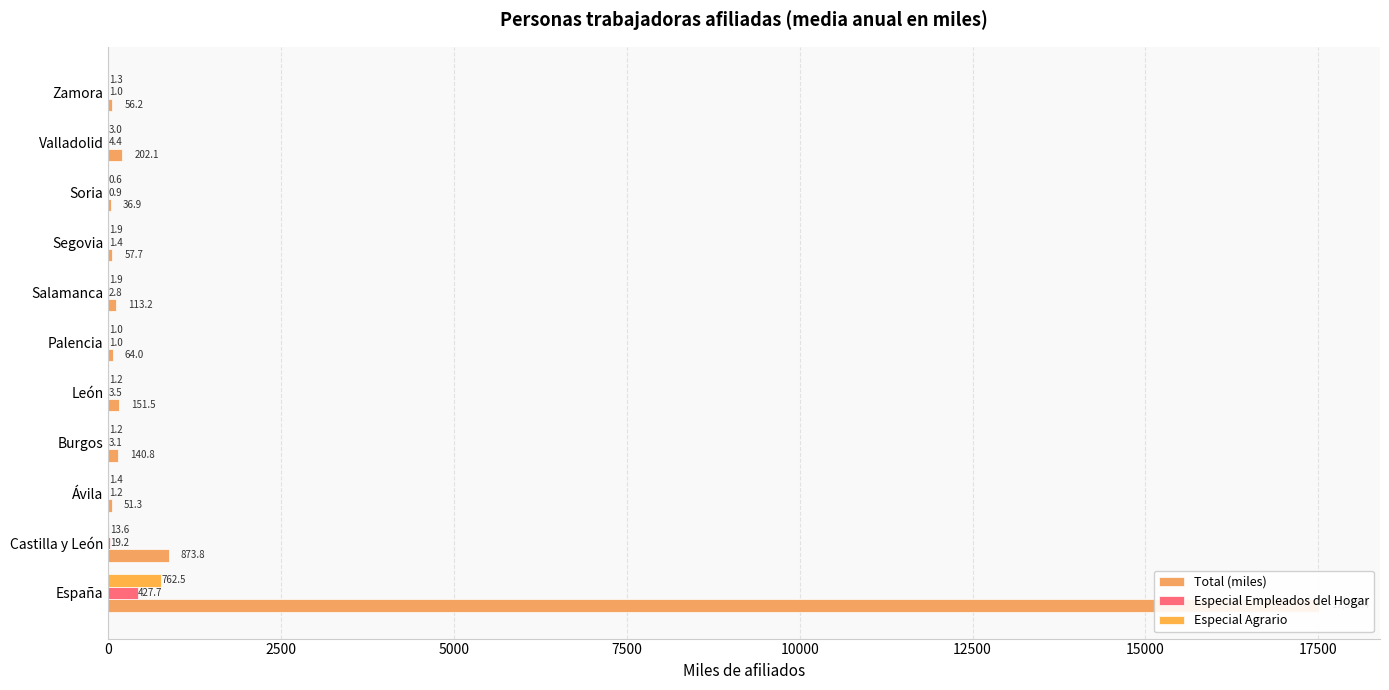

What is the difference between the highest and lowest values at Castilla y León?

860.2